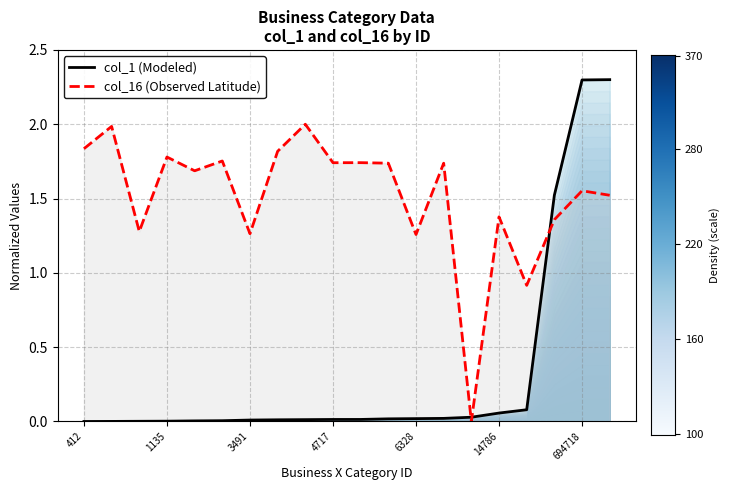

In col_16 (Observed Latitude), how many points are higher than both neighbors (excluding endpoints)?

8